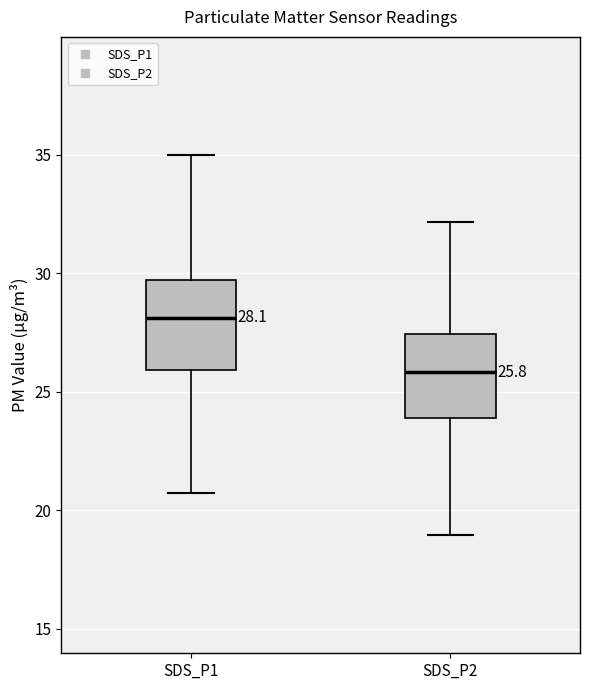

Which box has the lowest median line?

SDS_P2